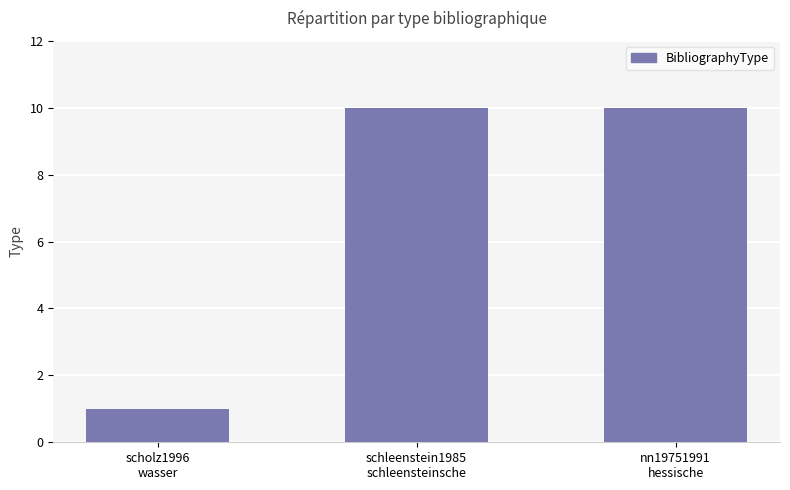

Reading left to right, transcribe all the data shown in this chart.

1	10	10